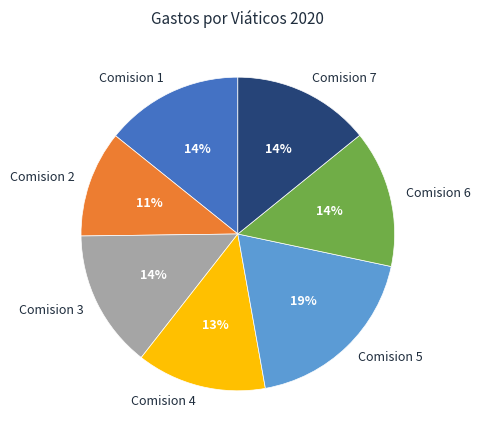

To the nearest percent, what percentage of the pie is Comision 6?

14%